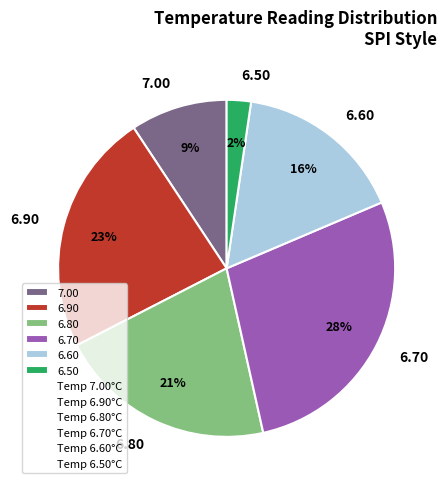

Which has a higher value, 6.80 or 6.50?

6.80